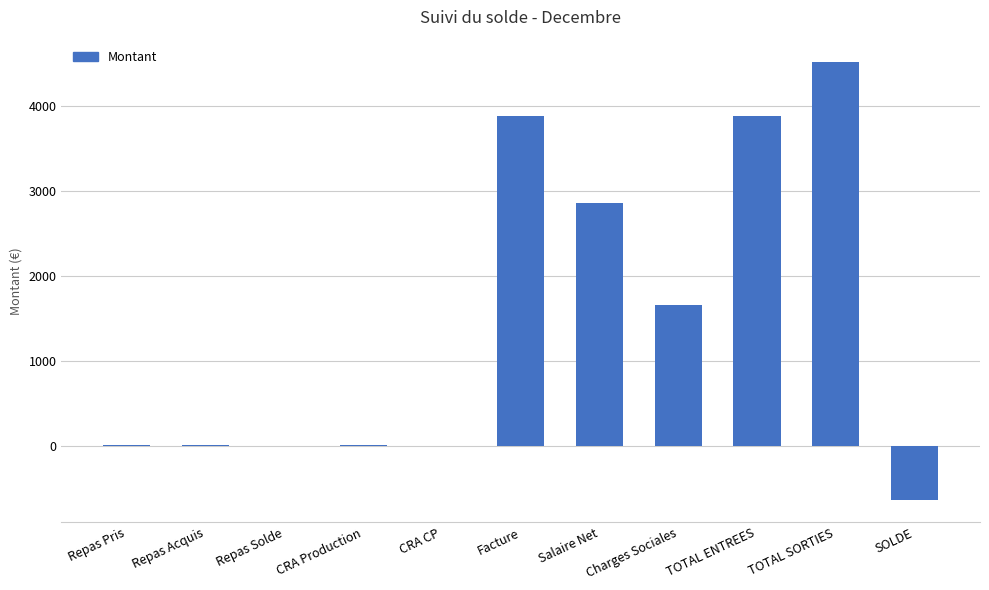

What is the sum of all values?

16192.6